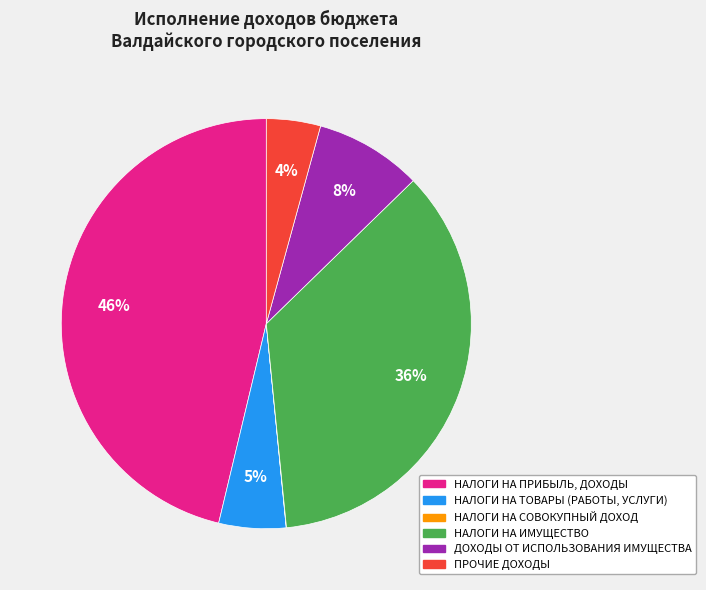

Between НАЛОГИ НА ИМУЩЕСТВО and НАЛОГИ НА ПРИБЫЛЬ, ДОХОДЫ, which is larger?

НАЛОГИ НА ПРИБЫЛЬ, ДОХОДЫ